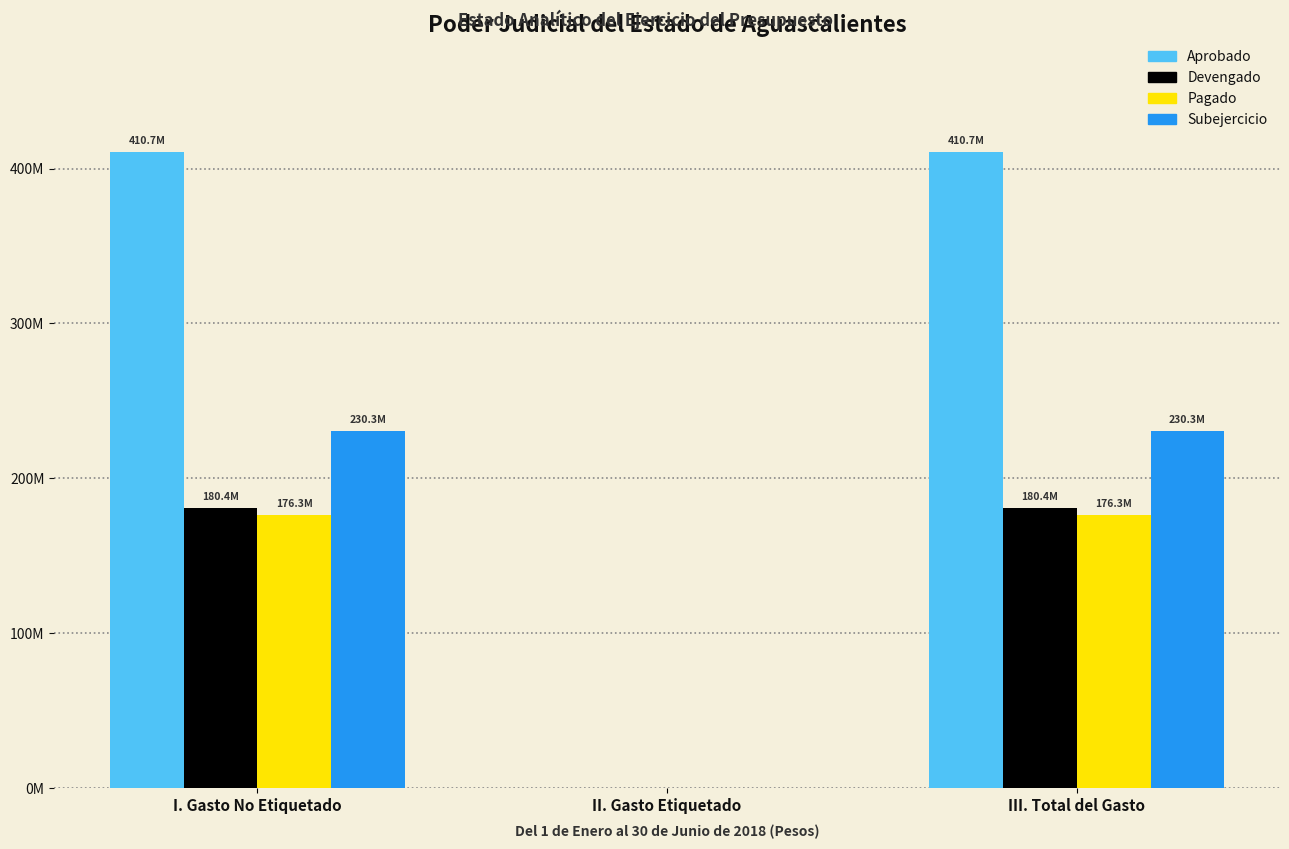

Are the bars horizontal?

No